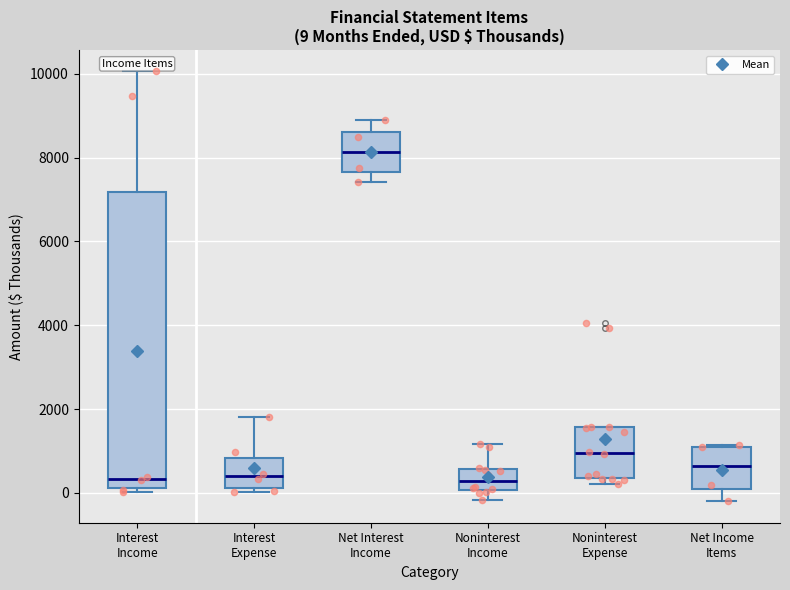

Comparing the boxes themselves (not the whiskers), which one is the tallest?

Interest Income